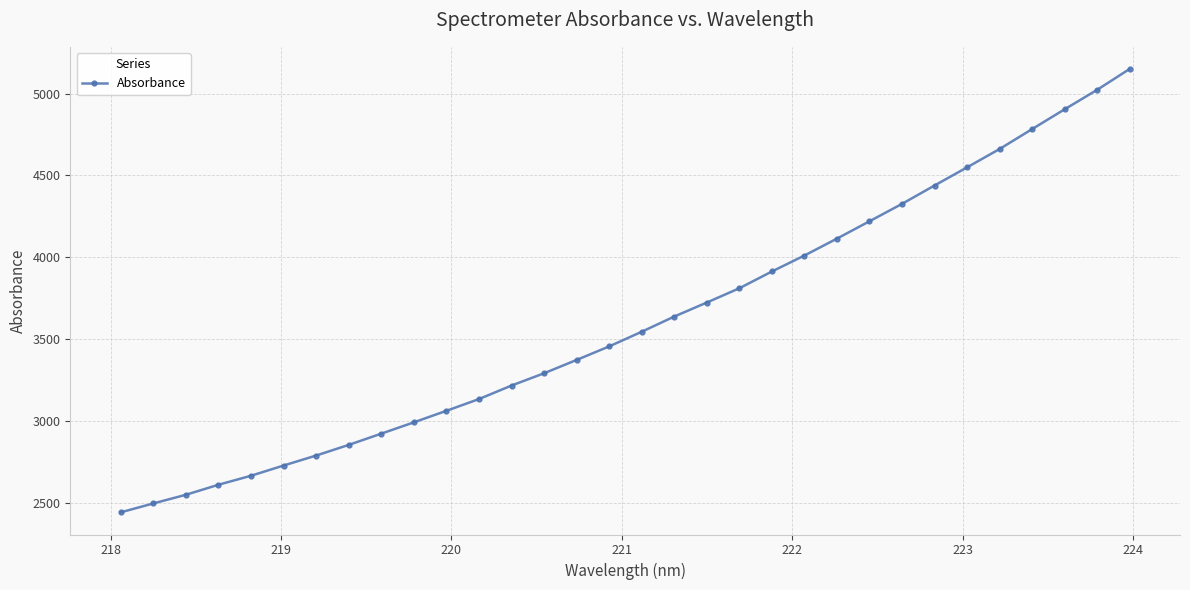

True or false: there are more than 0 points higher than both neighbors.

False